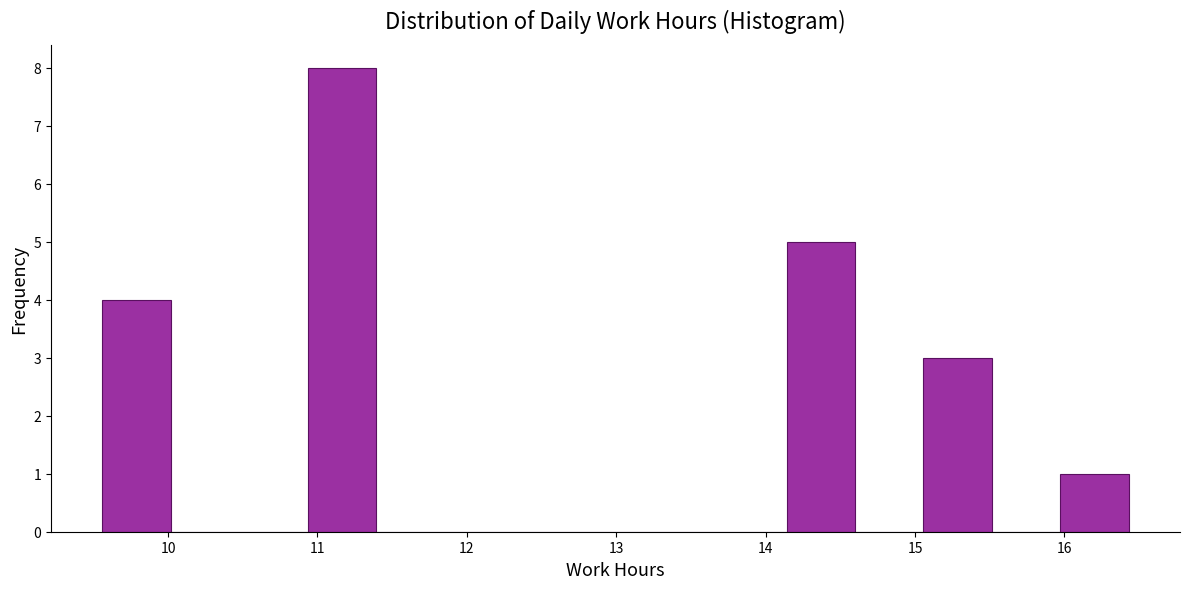

Reading left to right, list every bar in this chart as the range it spans on the x-axis followed by its height. Neither the bar edges nor the heights are printed on the chart, so give them approximately, as read against the axes.

9.6 to 10.0: 4
10.0 to 10.5: 0
10.5 to 10.9: 0
10.9 to 11.4: 8
11.4 to 11.9: 0
11.9 to 12.3: 0
12.3 to 12.8: 0
12.8 to 13.2: 0
13.2 to 13.7: 0
13.7 to 14.1: 0
14.1 to 14.6: 5
14.6 to 15.1: 0
15.1 to 15.5: 3
15.5 to 16.0: 0
16.0 to 16.4: 1